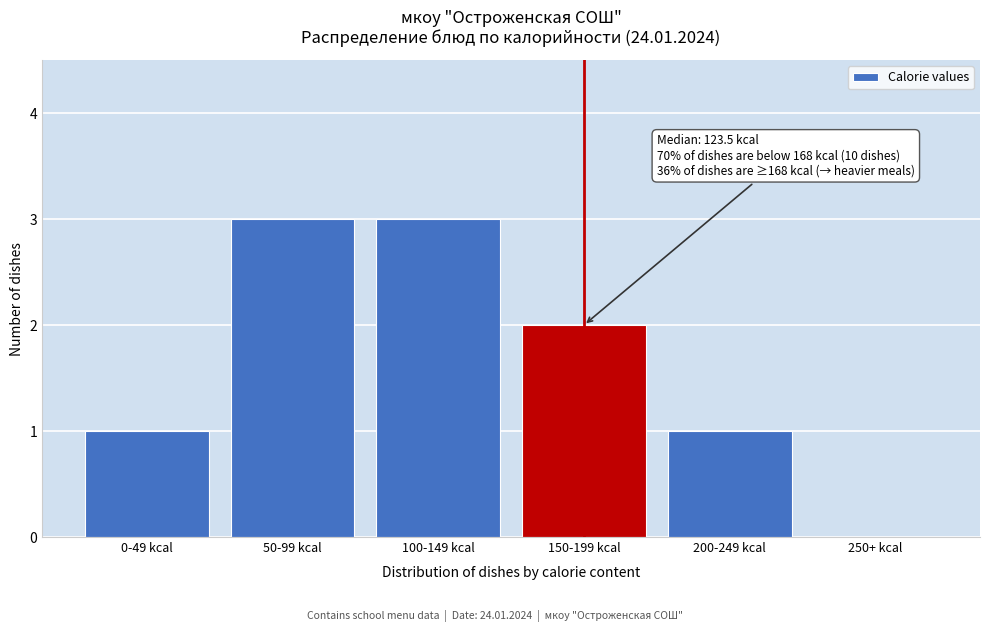

Reading left to right, list all the values displayed in this chart.

0-49 kcal=1	50-99 kcal=3	100-149 kcal=3	150-199 kcal=2	200-249 kcal=1	250+ kcal=0